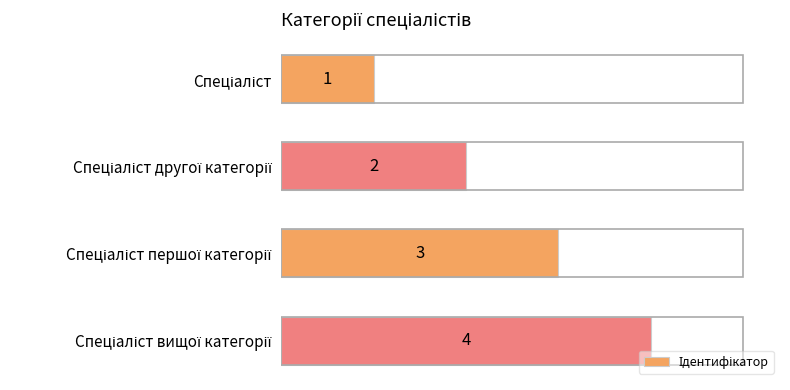

Count the values in the range 2 to 4.

3